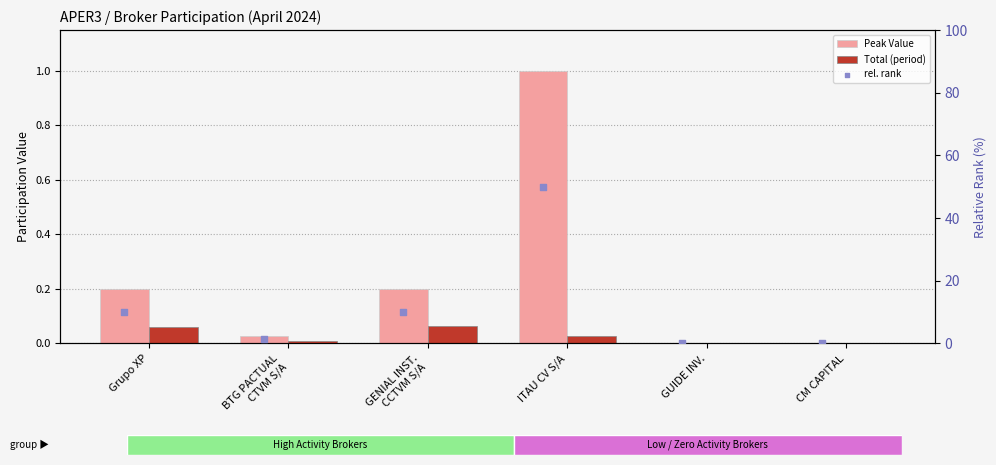

Which series reaches the minimum Y coordinate?

Peak Value